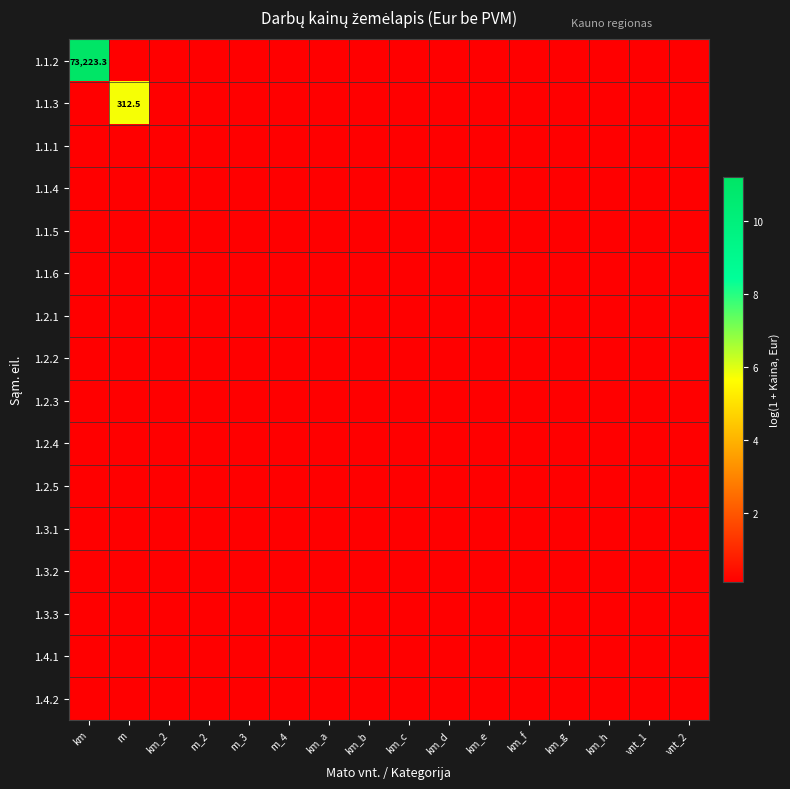

At km_f, list the series in order from smallest to largest.

1.1.2, 1.1.3, 1.1.1, 1.1.4, 1.1.5, 1.1.6, 1.2.1, 1.2.2, 1.2.3, 1.2.4, 1.2.5, 1.3.1, 1.3.2, 1.3.3, 1.4.1, 1.4.2